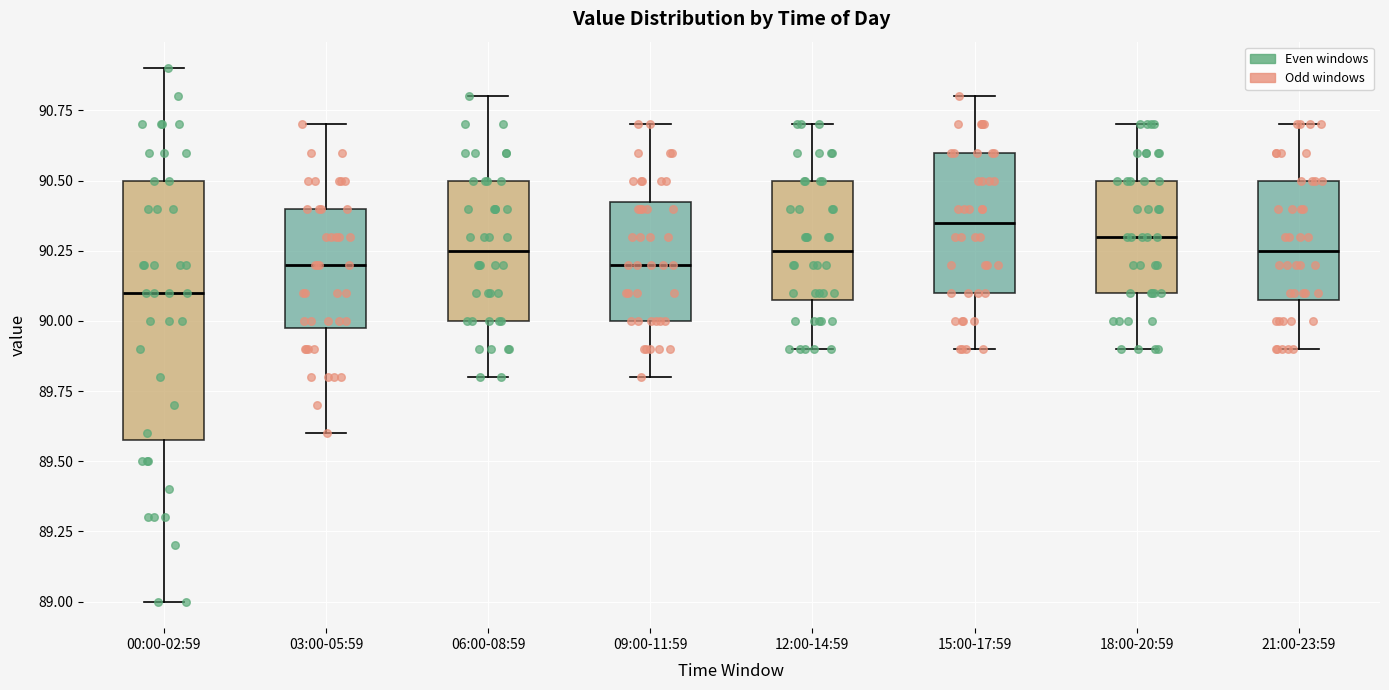

Where does the median line of the box for 21:00-23:59 sit on the y-axis? The values are not printed on the chart, so give them approximately, as read against the axis.

90.25